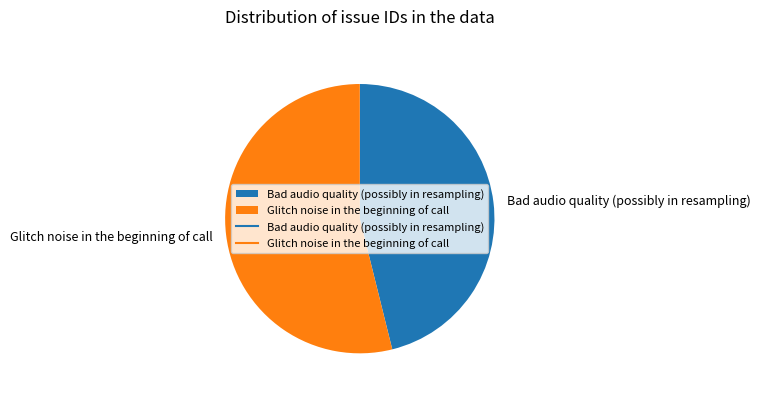

What is the smallest slice in the pie chart?

Bad audio quality (possibly in resampling)